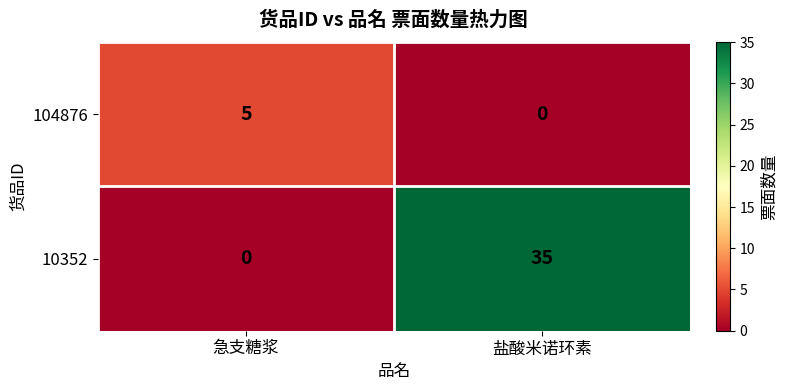

Is it true that 104876 equals 3 at 盐酸米诺环素?

False